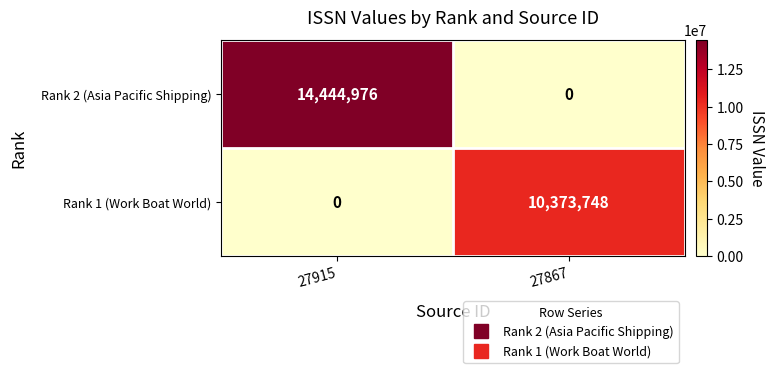

What is the difference between the highest and lowest values at 27915?

14444976